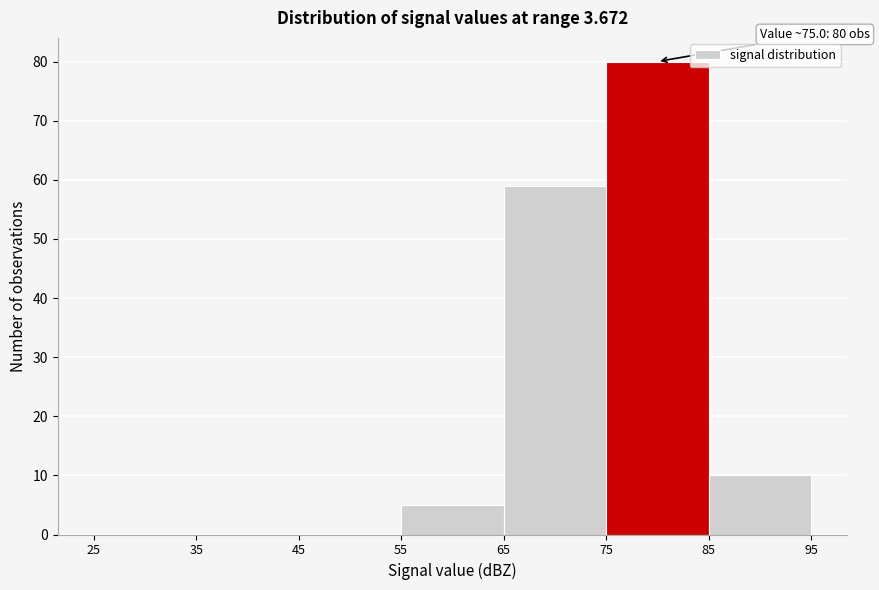

Over which range of the x-axis is the bar tallest?

75 to 85